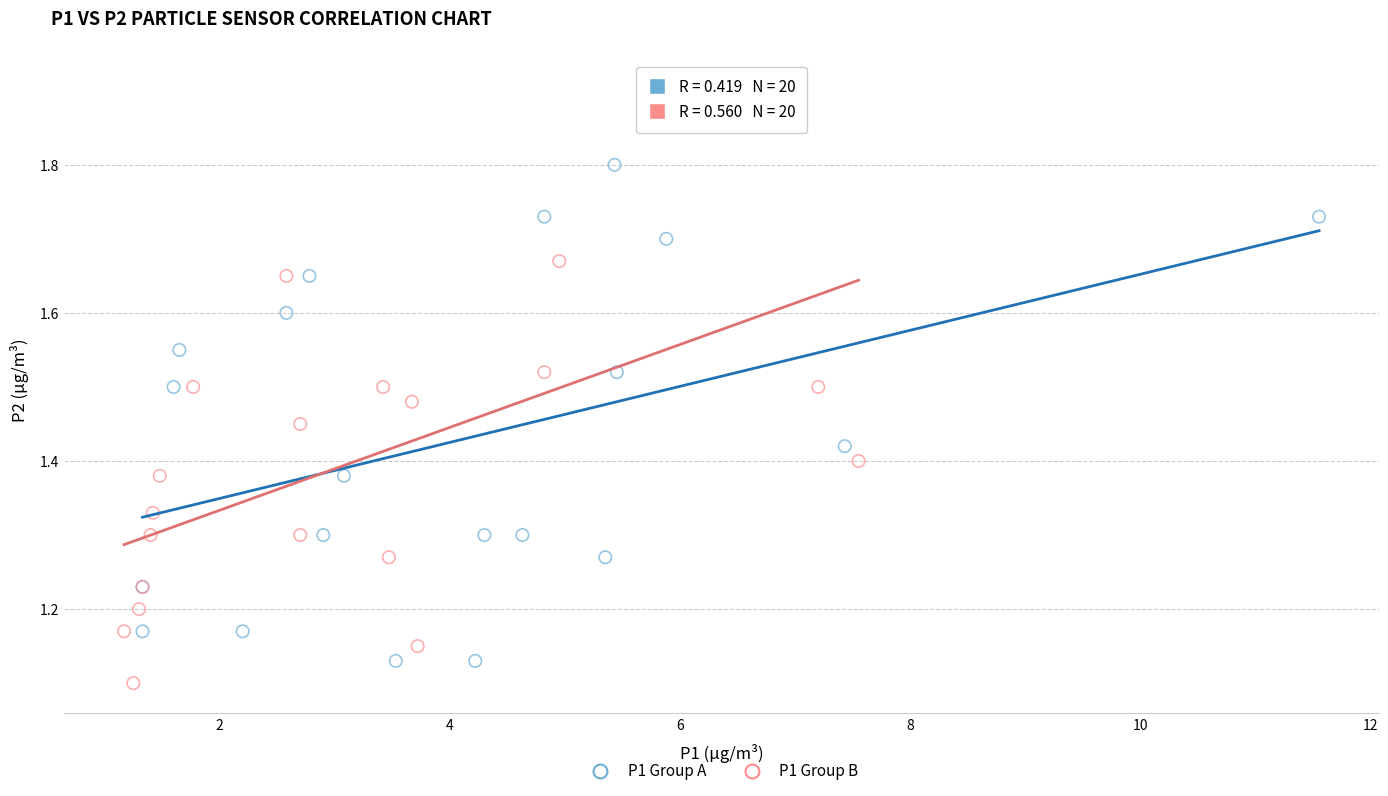

Which series reaches the maximum Y coordinate?

P1 Group B